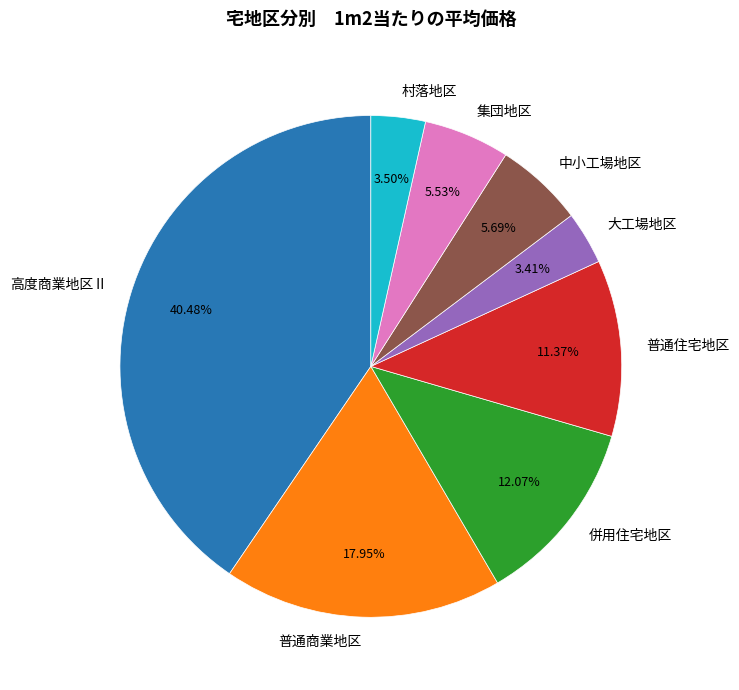

Which category has the biggest portion of the pie?

高度商業地区Ⅱ